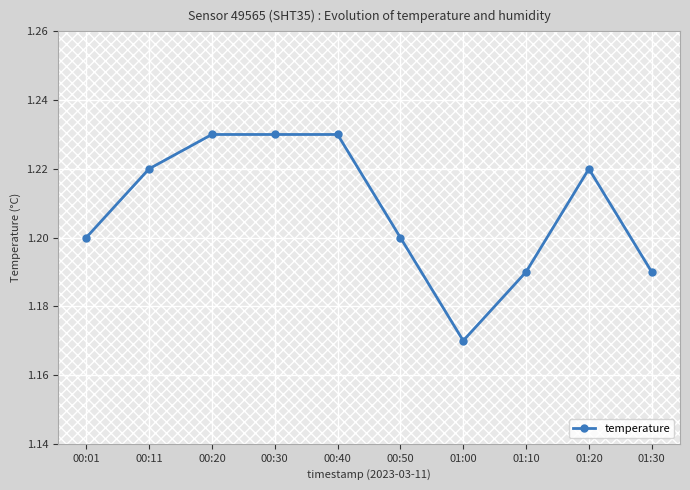

True or false: the data has more than 0 interior local peaks.

True